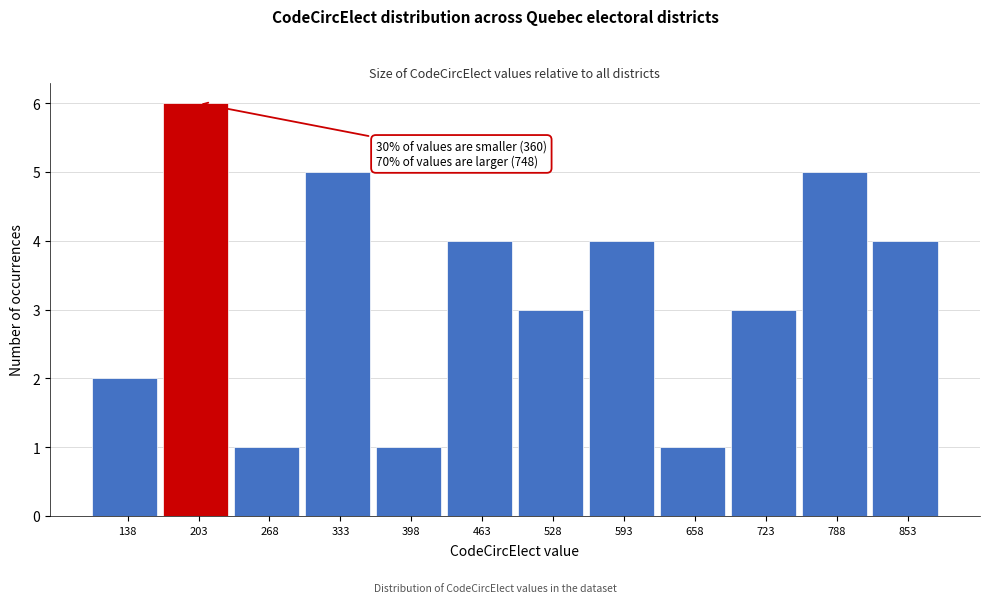

Reading left to right, what are all the values shown in this chart?

138=2	203=6	268=1	333=5	398=1	463=4	528=3	593=4	658=1	723=3	788=5	853=4